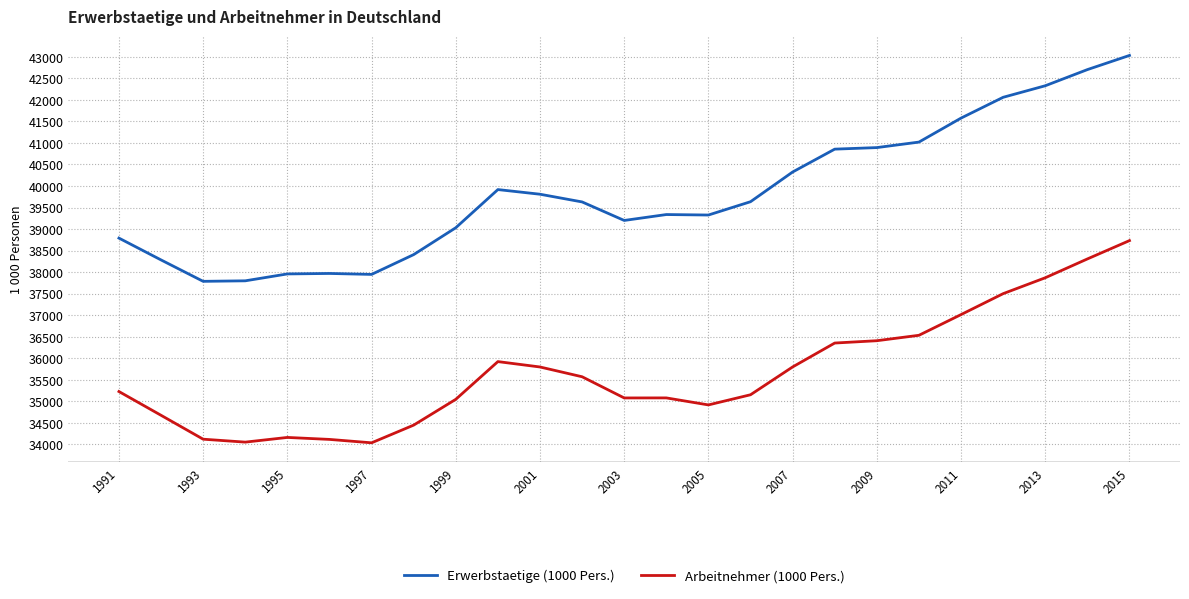

Which series has the largest total across all categories?

Erwerbstaetige (1000 Pers.)